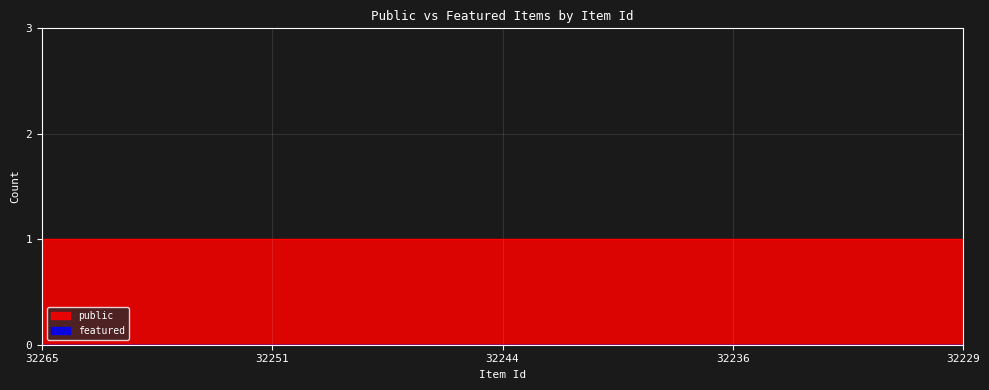

List the series in order of their peak value, highest first.

public, featured